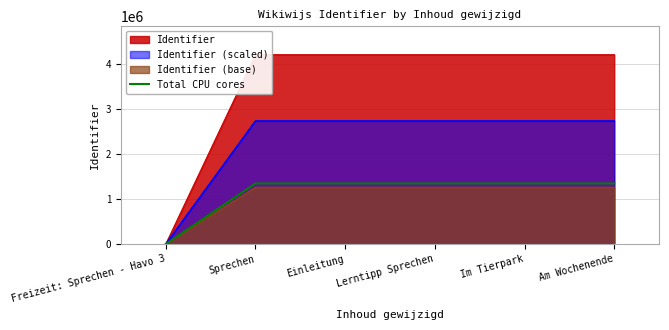

The value of Identifier at Freizeit: Sprechen - Havo 3 is -2373656.8. True or false?

False